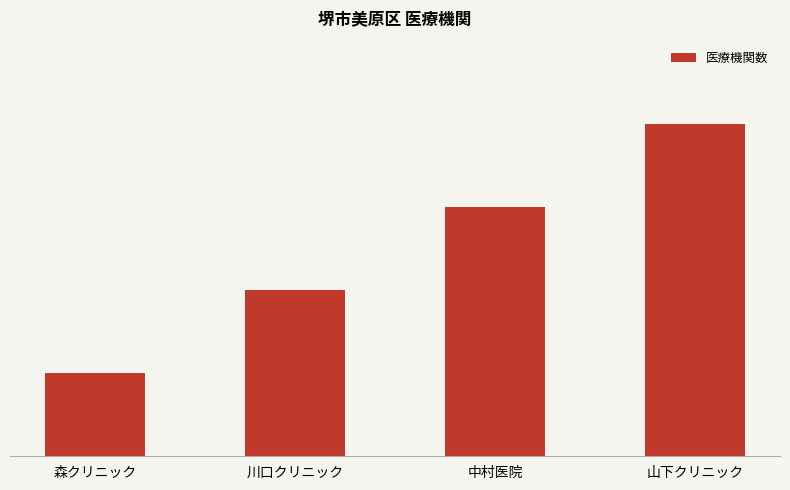

Are the bars horizontal?

No